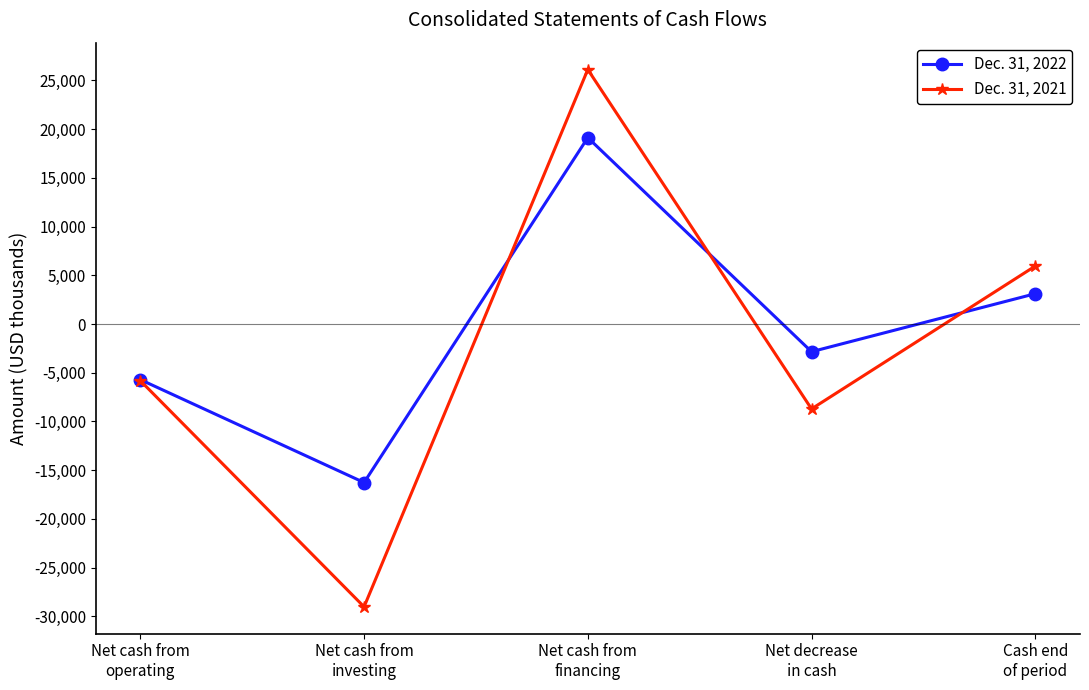

Is this an area chart (filled region under the line)?

No